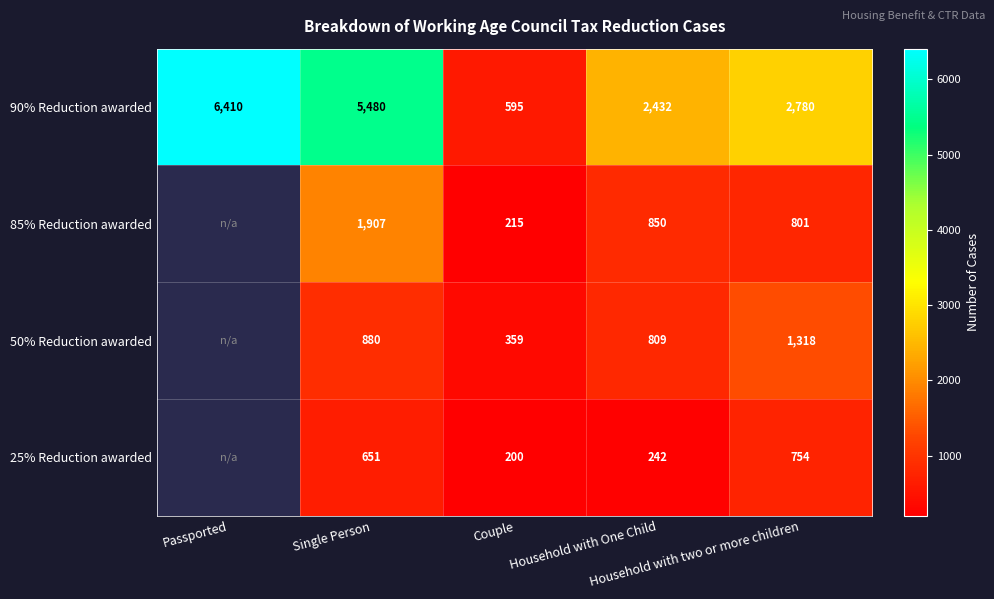

What is the minimum value for 90% Reduction awarded?

595